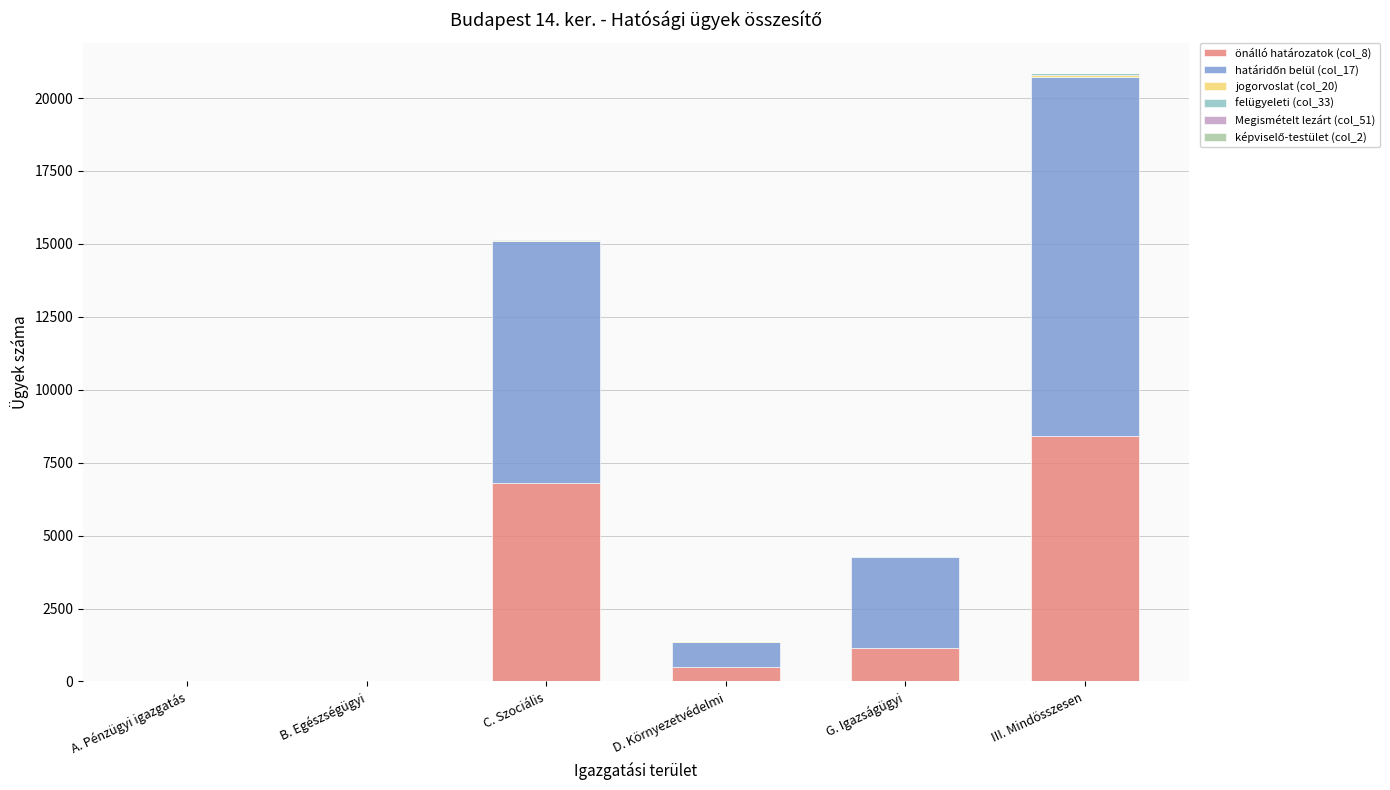

At which category is the sum across all series the highest?

III. Mindösszesen